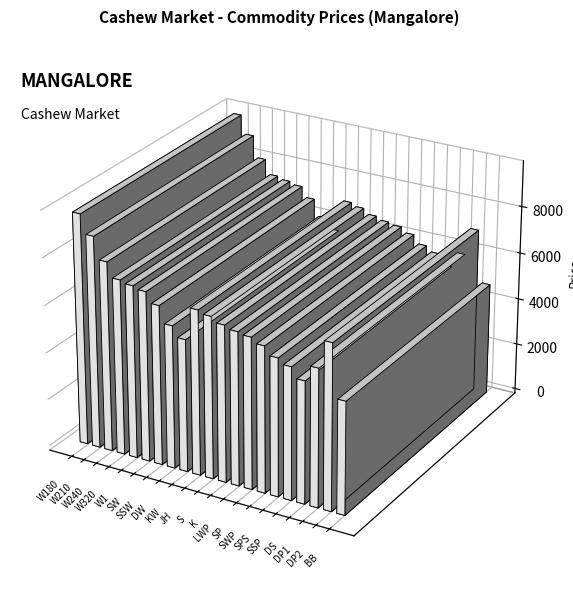

List the labels in order of value, smallest first.

BB, DS, KW, SSP, SPS, DP1, DW, SWP, SP, LWP, K, SSW, S, JH, DP2, SW, W1, W320, W240, W210, W180